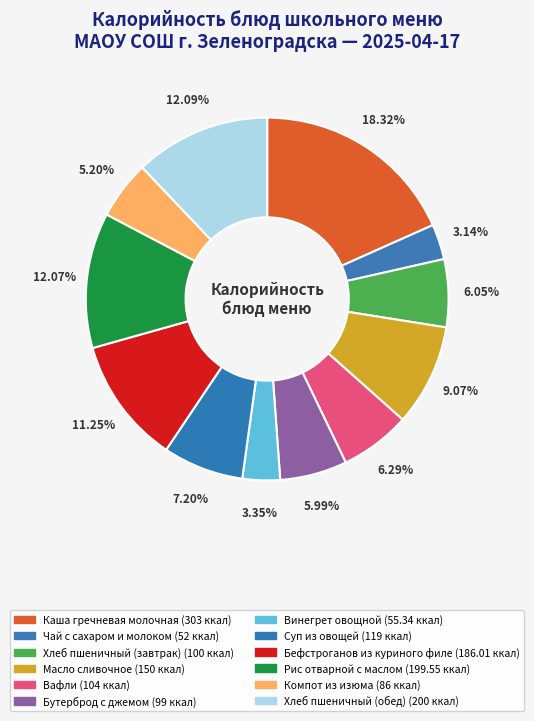

Does any single category account for the majority?

No